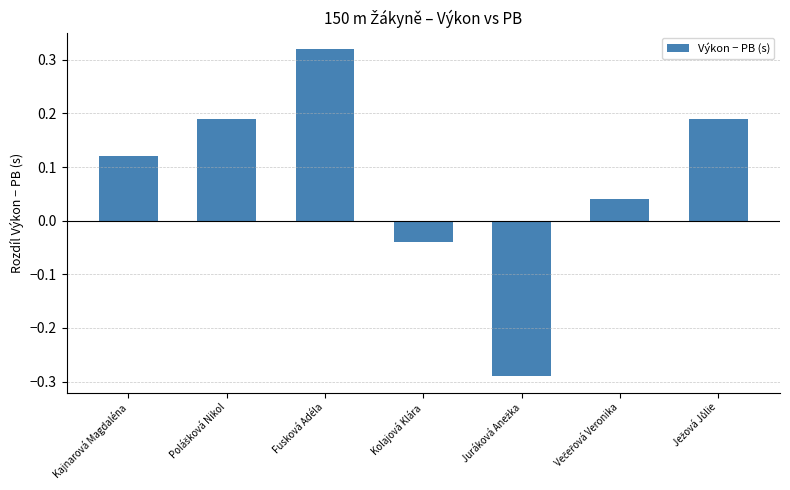

Is it true that the value at Fusková Adéla is 0.5?

False